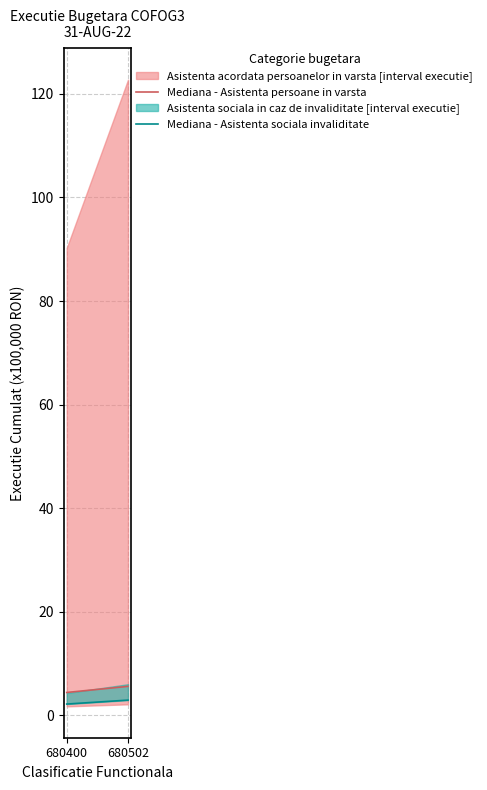

What is the difference between the maximum and minimum values in the Mediana - Asistenta persoane in varsta series?

1.2